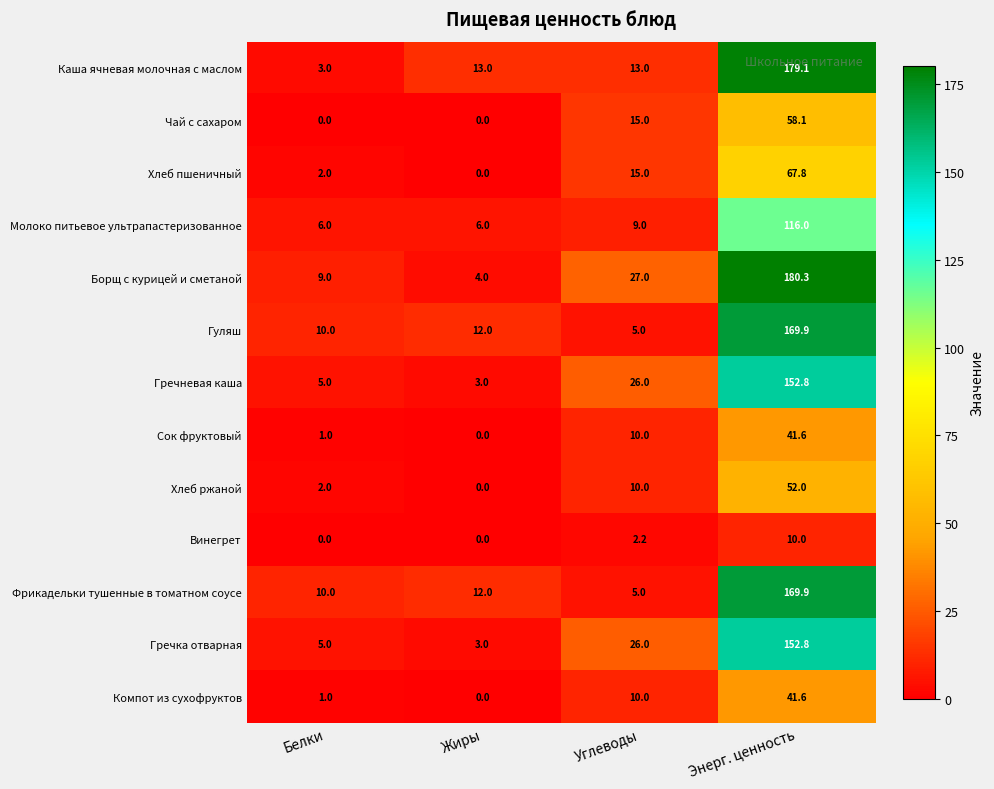

What is the average value of the Гречневая каша series?

46.7